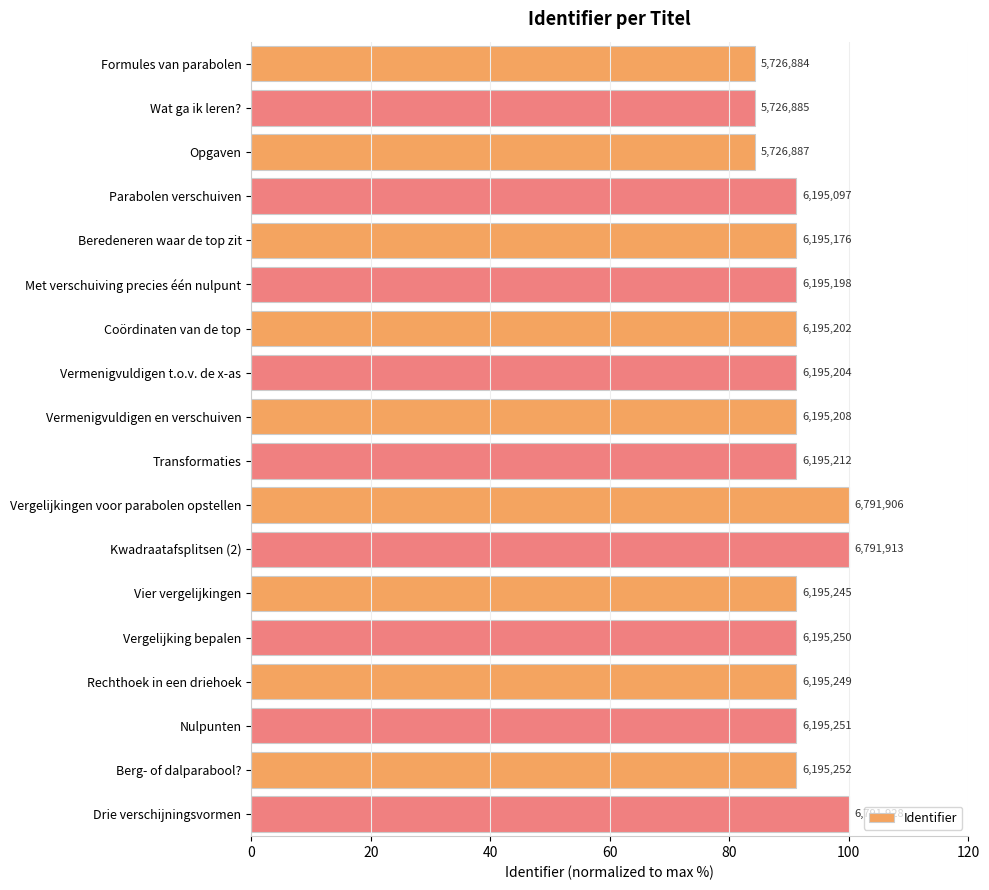

Does the chart contain any negative values?

No